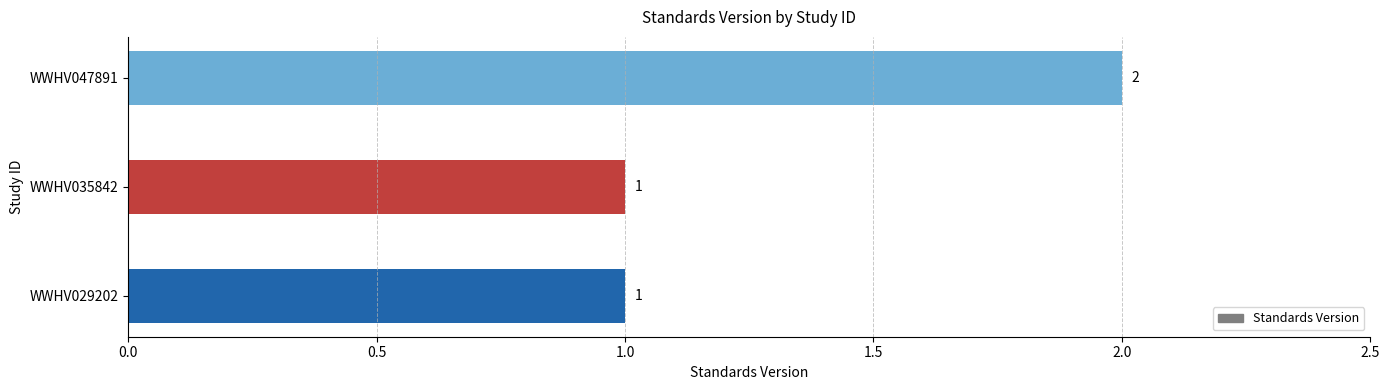

The chart shows a value of 1 at WWHV035842. True or false?

True